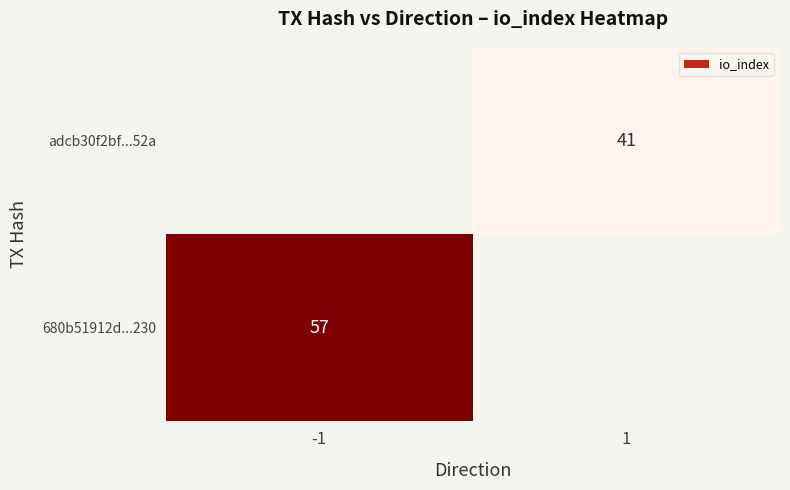

The adcb30f2bf...52a series shows 41 at 1. True or false?

True